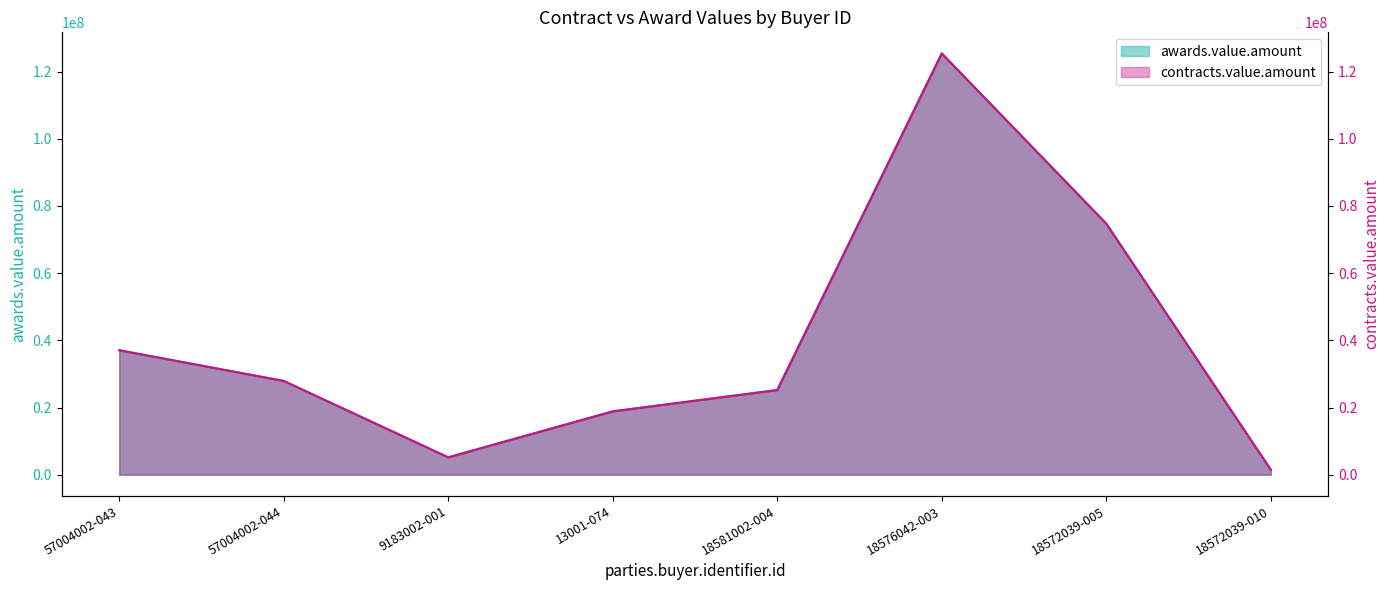

What is the average value of the contracts.value.amount series?

39476672.1